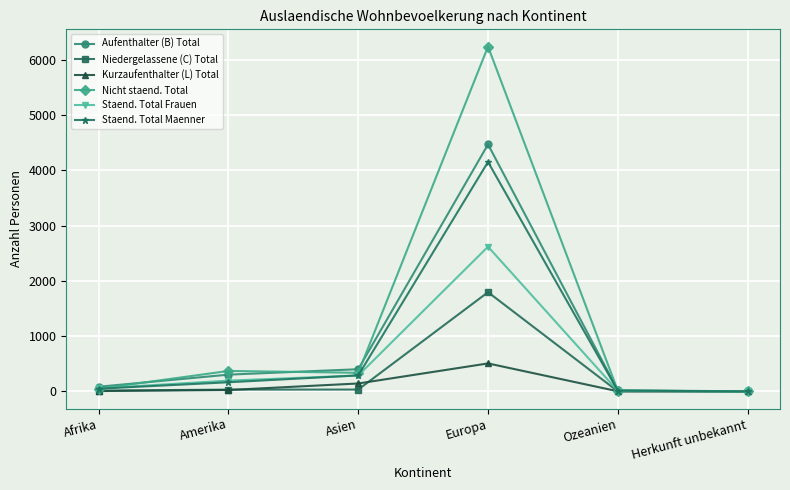

Which category has the highest value in the Staend. Total Maenner series?

Europa